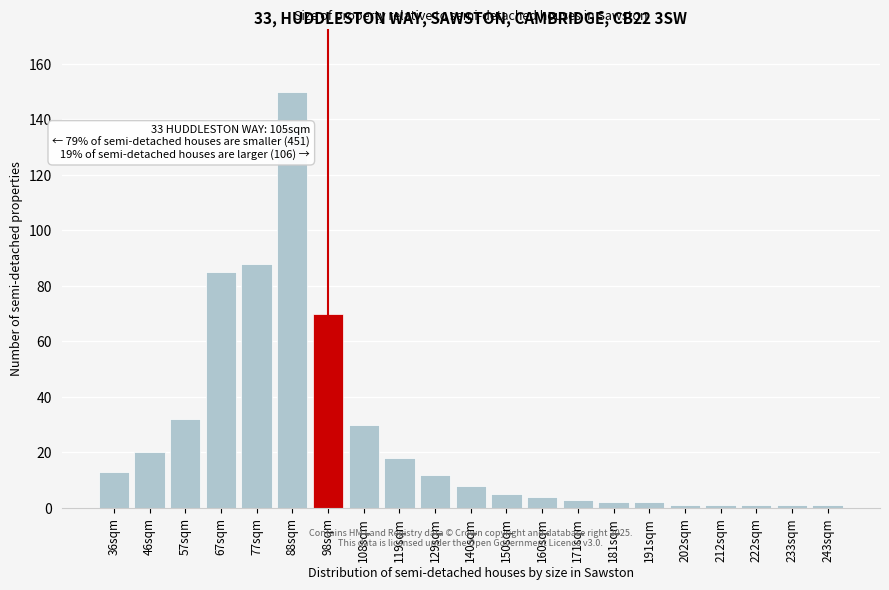

Reading right to left, what are all the values shown in this chart?

243sqm=1	233sqm=1	222sqm=1	212sqm=1	202sqm=1	191sqm=2	181sqm=2	171sqm=3	160sqm=4	150sqm=5	140sqm=8	129sqm=12	119sqm=18	108sqm=30	98sqm=70	88sqm=150	77sqm=88	67sqm=85	57sqm=32	46sqm=20	36sqm=13